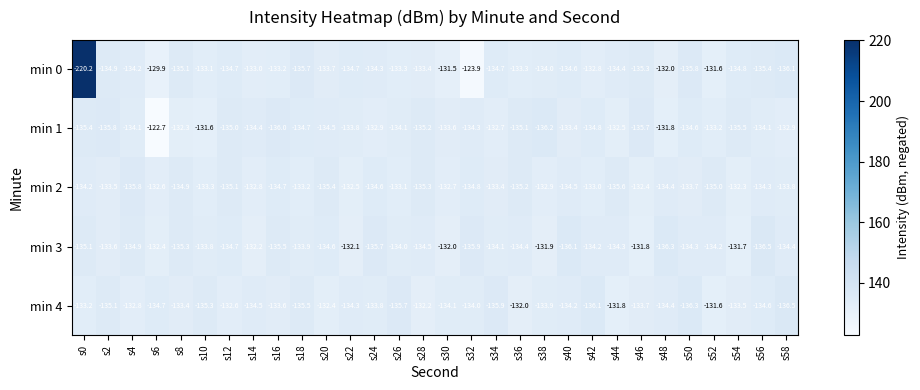

At s16, list the series in order from smallest to largest.

min 1, min 3, min 2, min 4, min 0